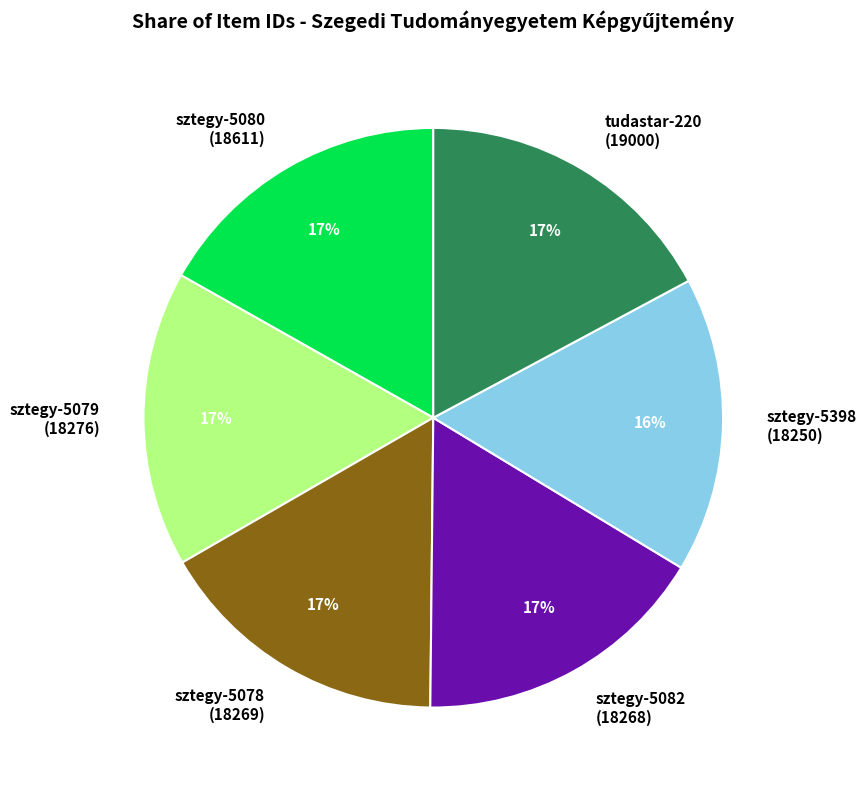

Is the sum of sztegy-5078 (18269) and sztegy-5082 (18268) greater than half?

No